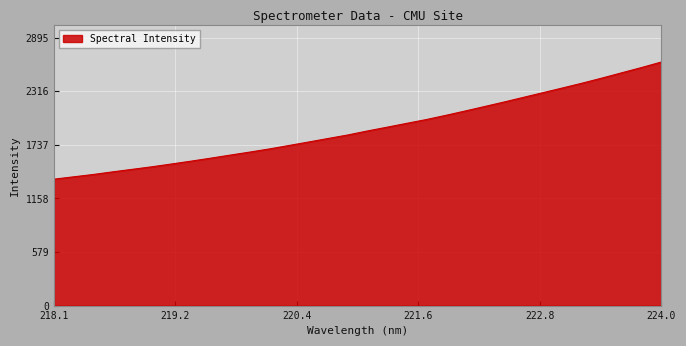

What is the greatest value displayed?

2632.5